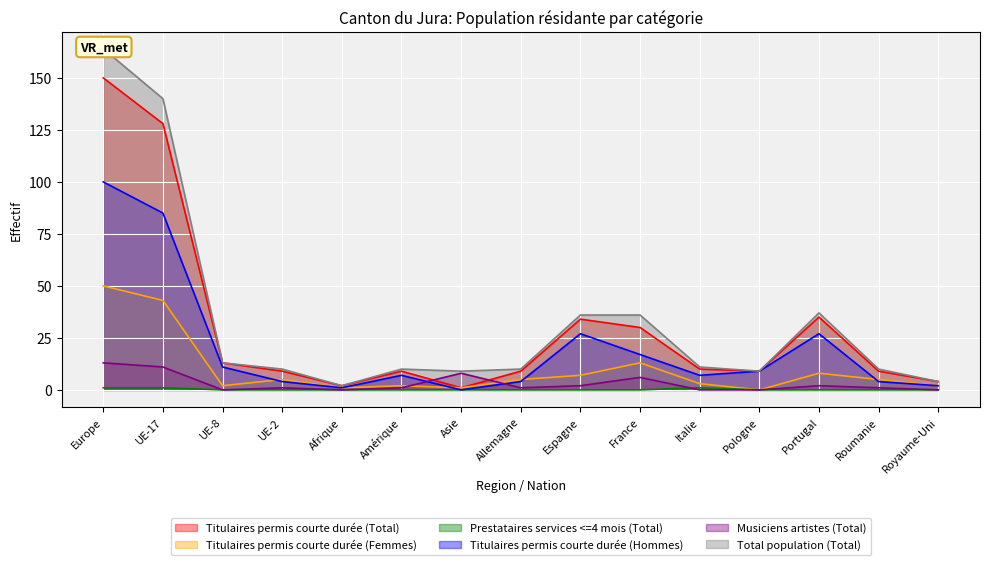

At which label does Prestataires services <=4 mois (Total) reach its minimum?

UE-8